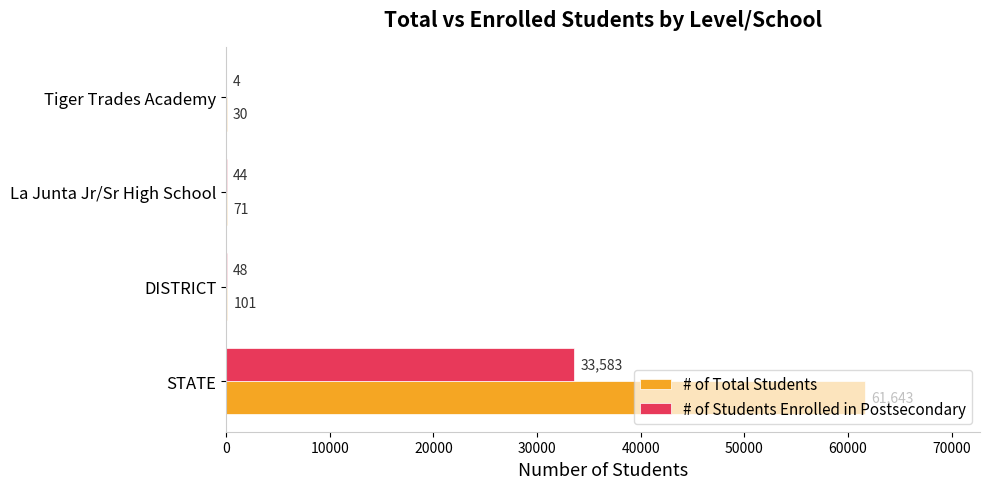

The value of # of Students Enrolled in Postsecondary at STATE is 33583. True or false?

True